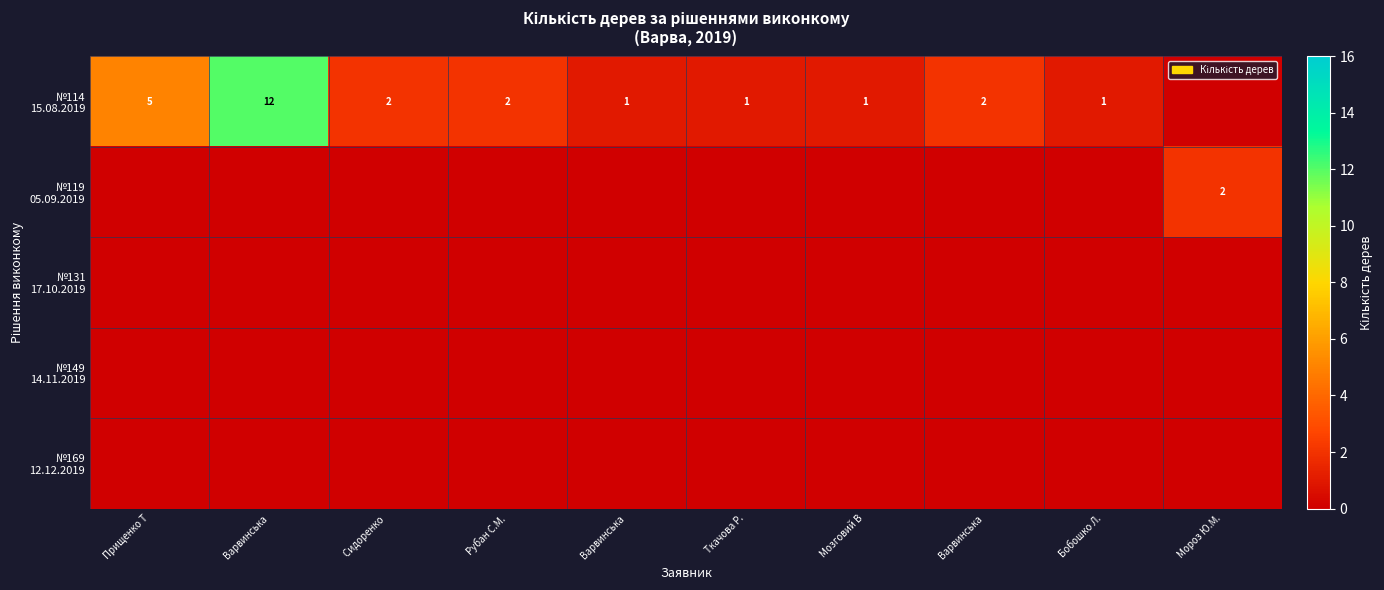

True or false: №119 05.09.2019 has a value of 0 at Мозговий В.

True